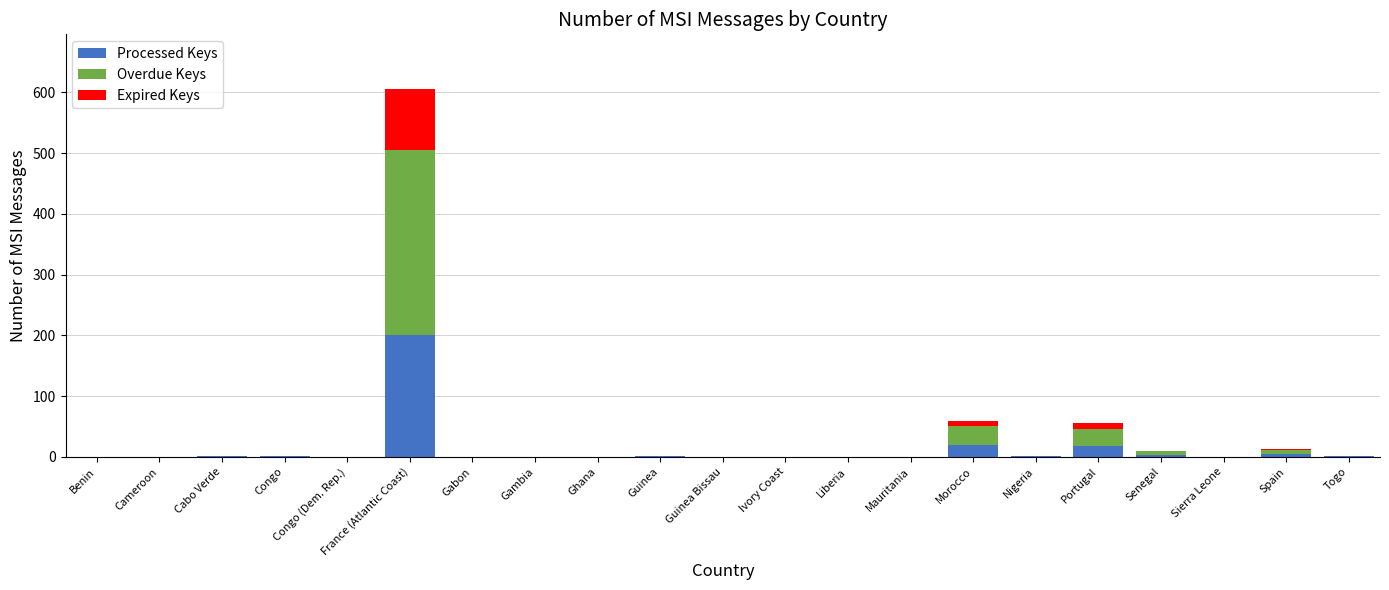

Which category has the highest value in the Processed Keys series?

France (Atlantic Coast)